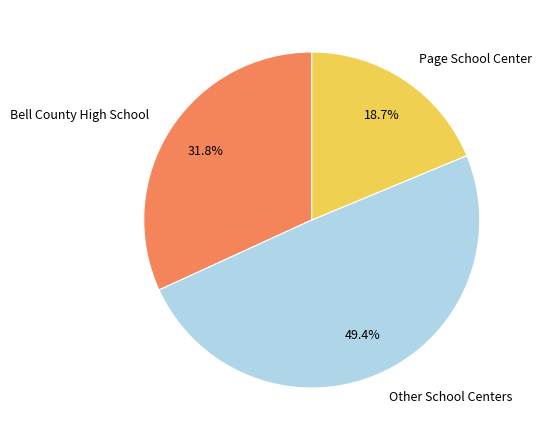

Approximately how many times larger is the value at Bell County High School compared to Other School Centers?

0.6